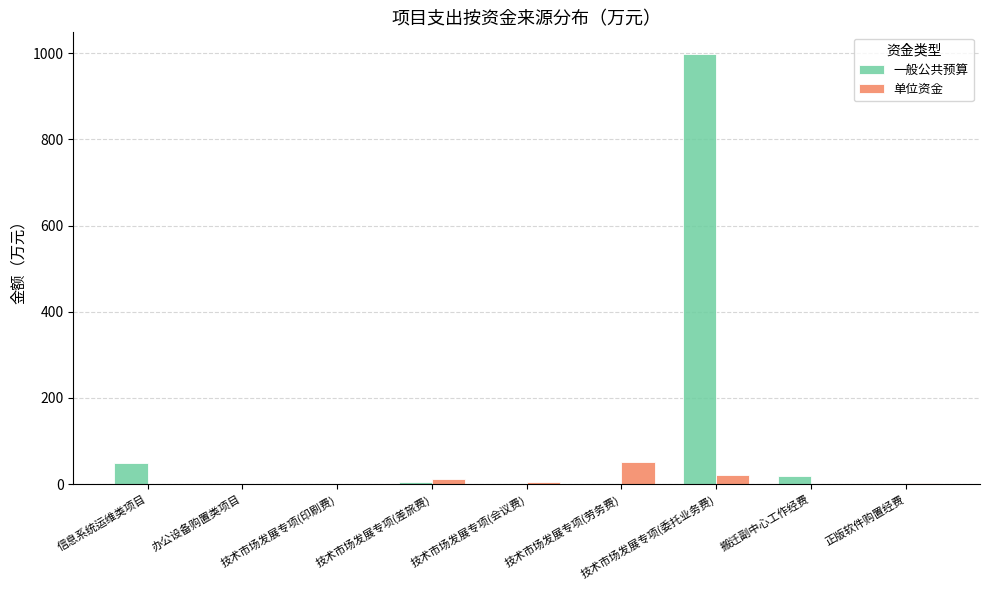

What is the difference between the 一般公共预算 values at 技术市场发展专项(委托业务费) and 搬迁副中心工作经费?

979.4